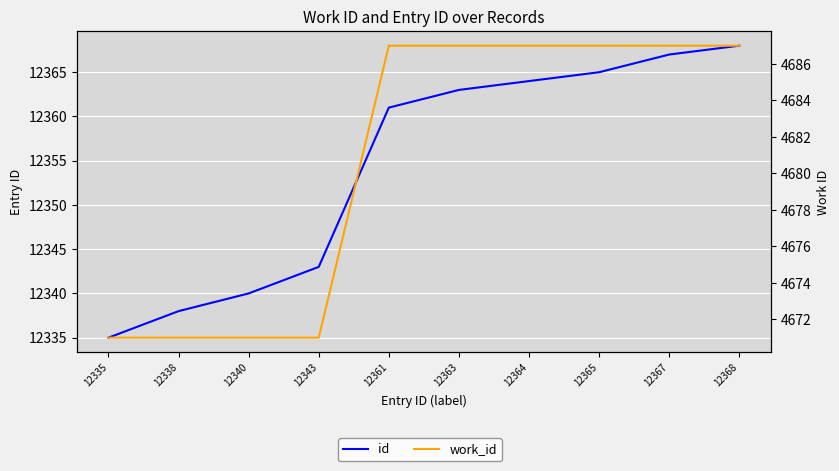

Reading left to right, what are all the values shown in this chart?

id: 12335	12338	12340	12343	12361	12363	12364	12365	12367	12368
work_id: 4671	4671	4671	4671	4687	4687	4687	4687	4687	4687